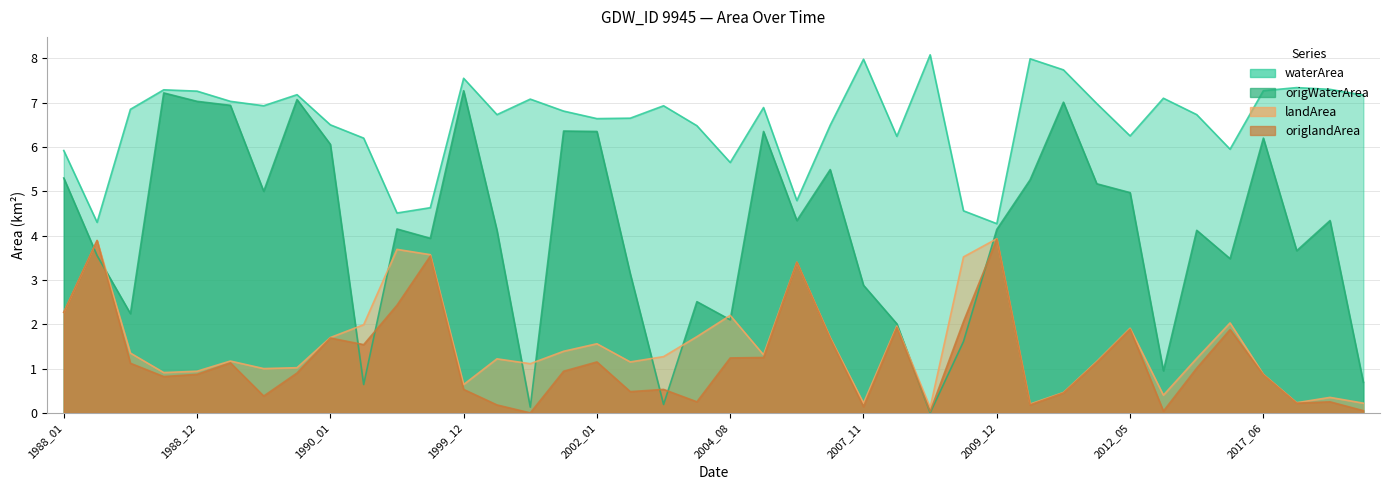

At which category is the sum across all series the highest?

1989_01